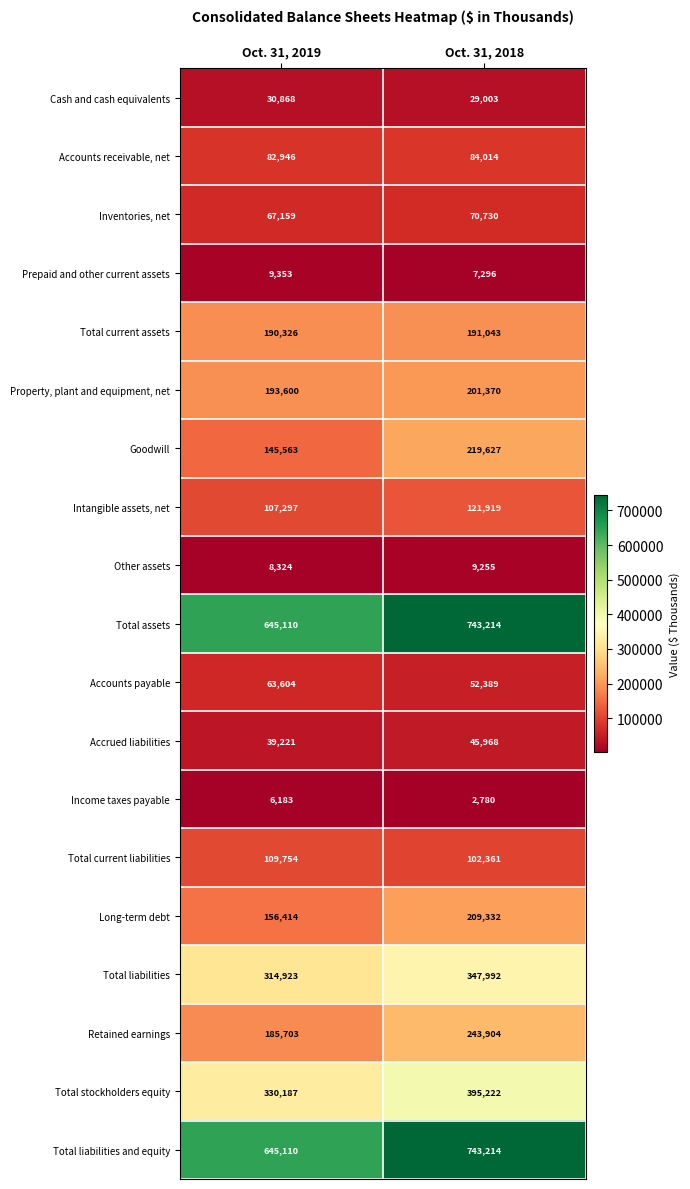

What is the average value of the Income taxes payable series?

4482